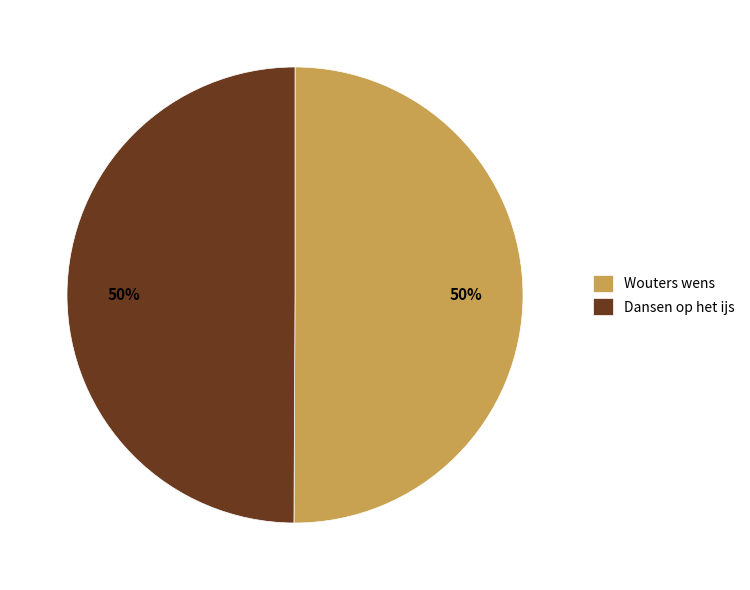

True or false: Wouters wens accounts for 50% of the total.

True